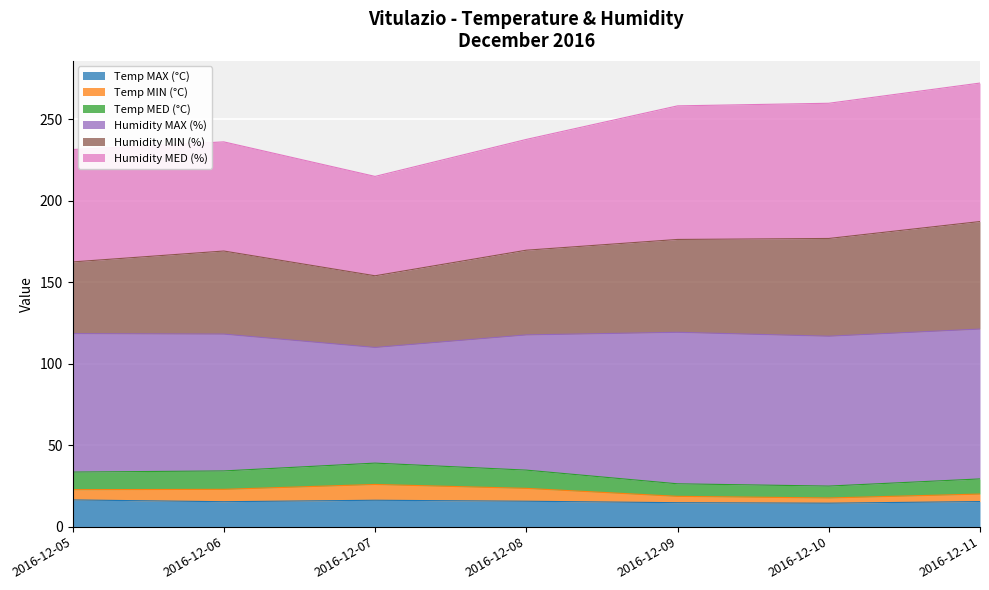

What is the lowest value of the Temp MAX (°C) series?

14.4